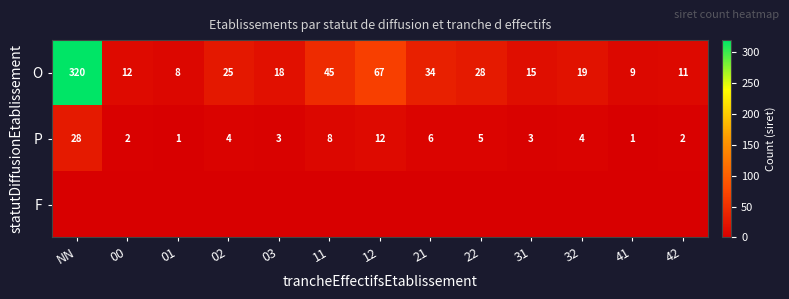

At which label does O reach its peak?

NN